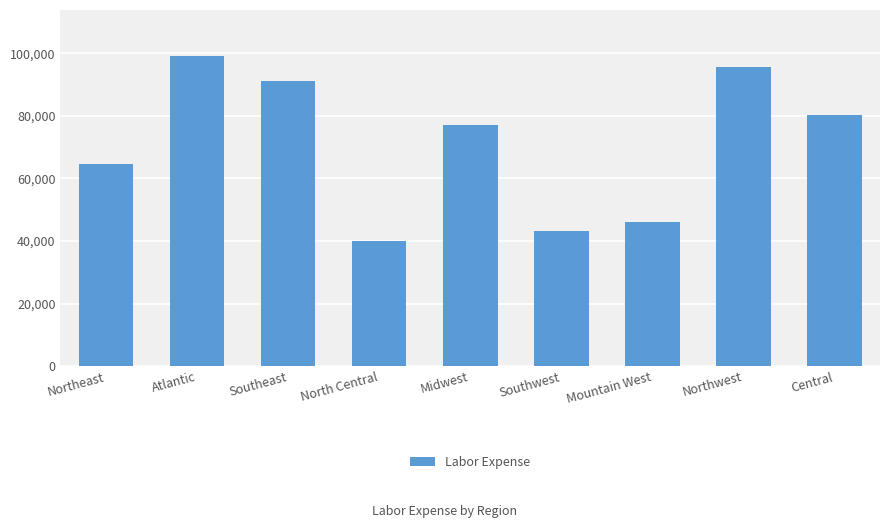

The chart shows a value of 99001 at Atlantic. True or false?

True